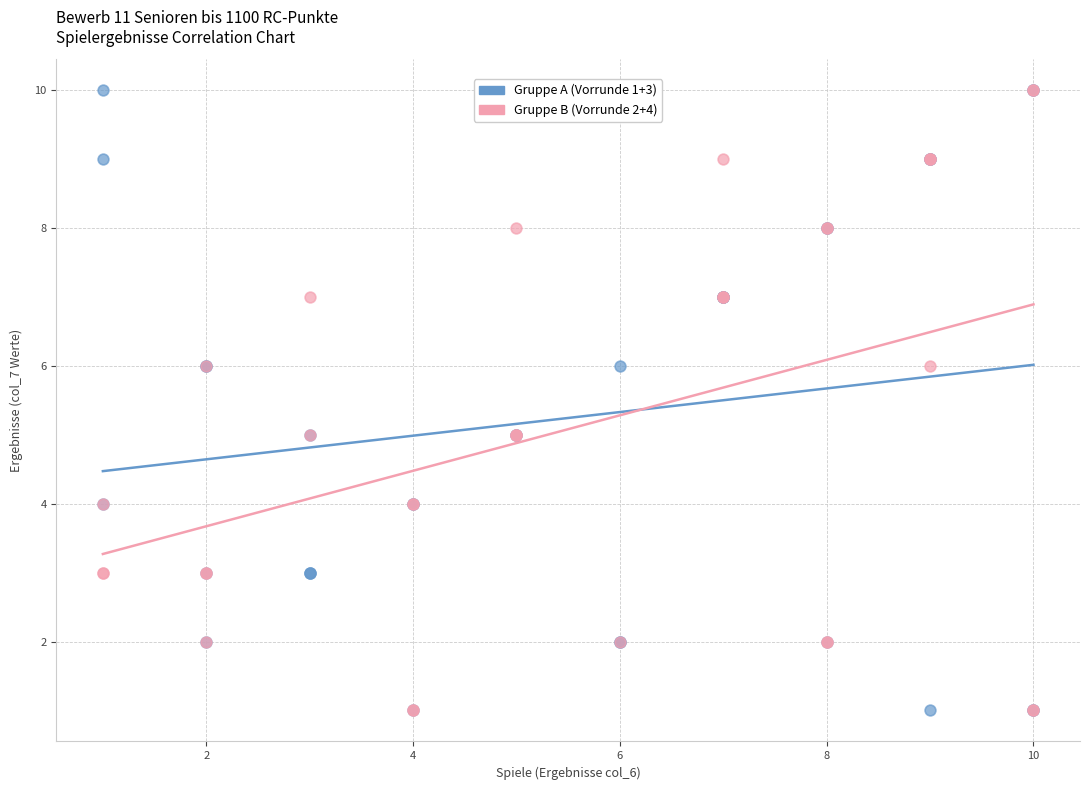

What are all the series names shown in the legend?

Gruppe A (Vorrunde 1+3), Gruppe B (Vorrunde 2+4)